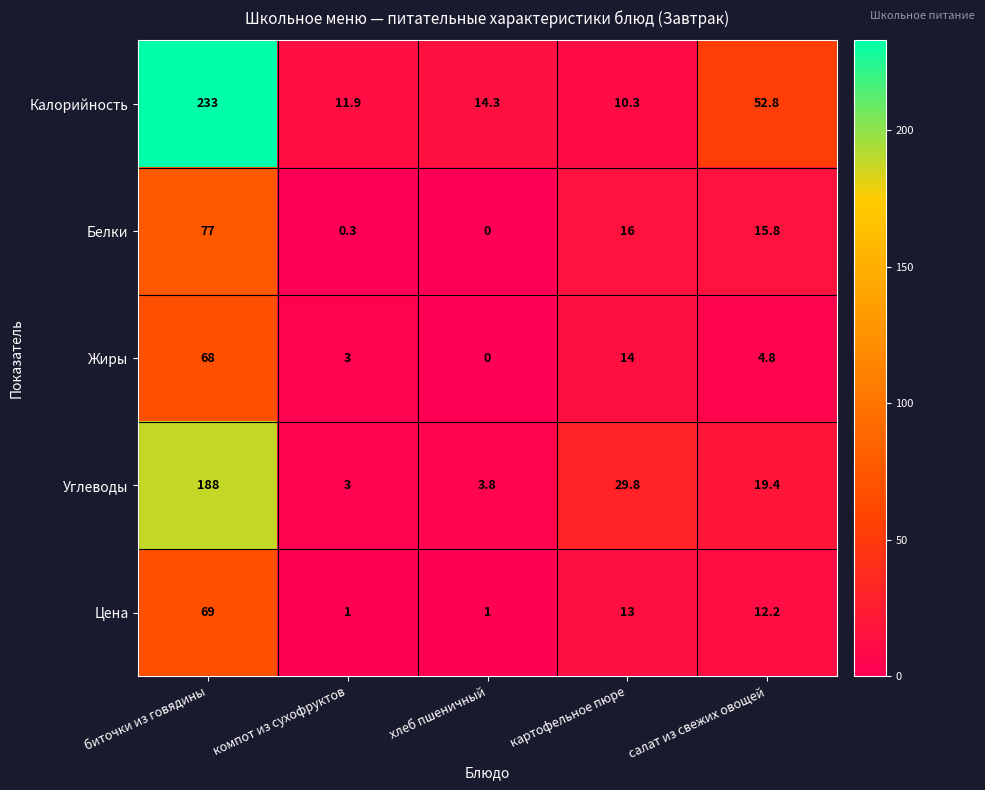

List the series in order of their peak value, lowest first.

Жиры, Цена, Белки, Углеводы, Калорийность